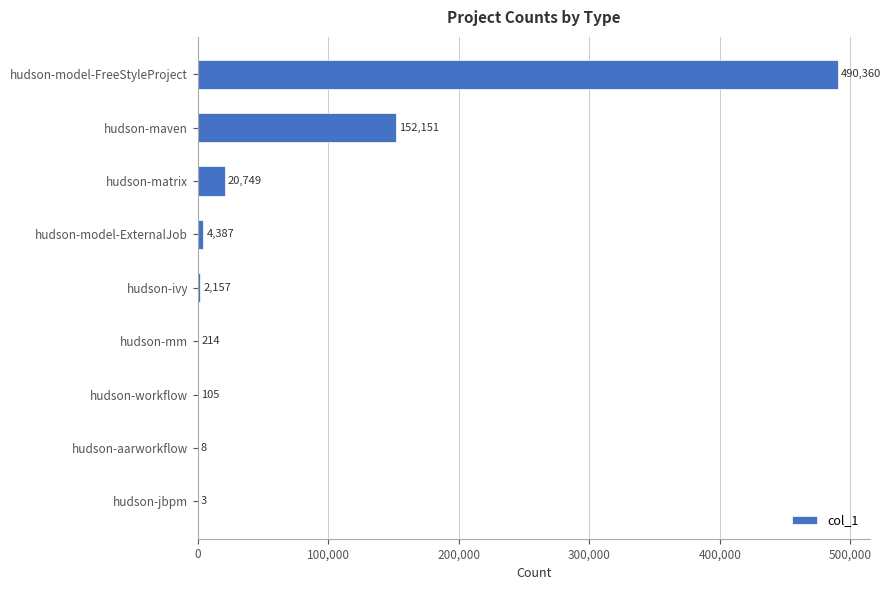

Is it true that the value at hudson-mm is 214?

True